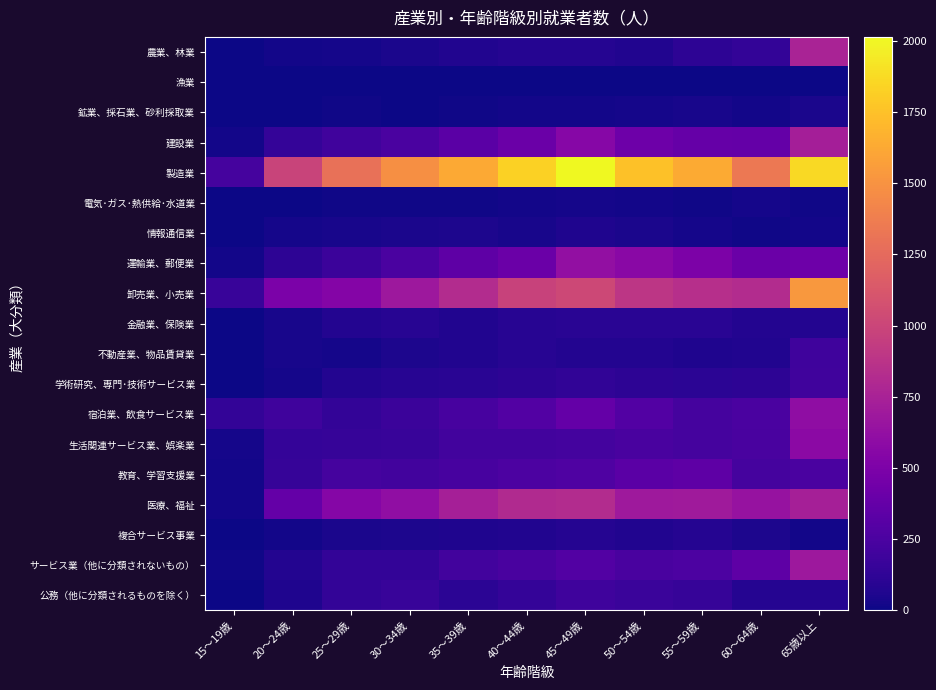

What is the total value across all series at 20～24歳?

2917